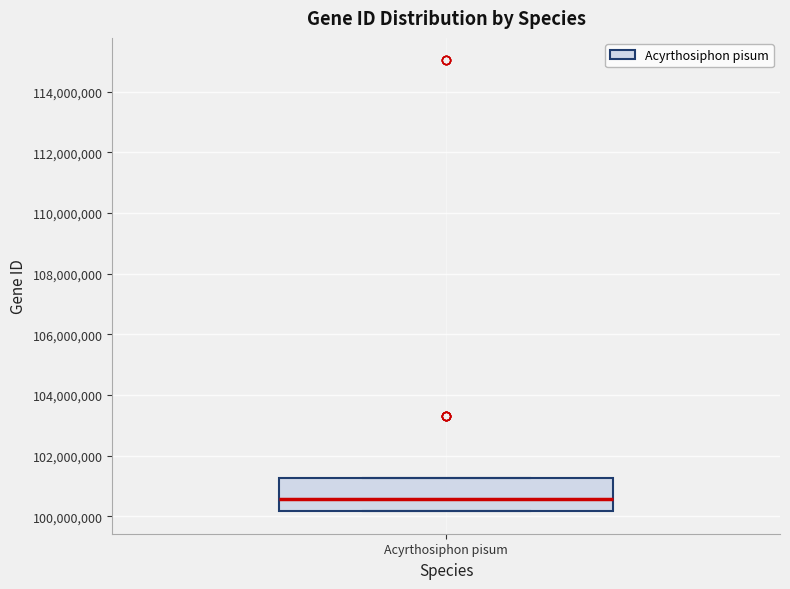

Where does the median line of the box for Acyrthosiphon pisum sit on the y-axis? The values are not printed on the chart, so give them approximately, as read against the axis.

100600000